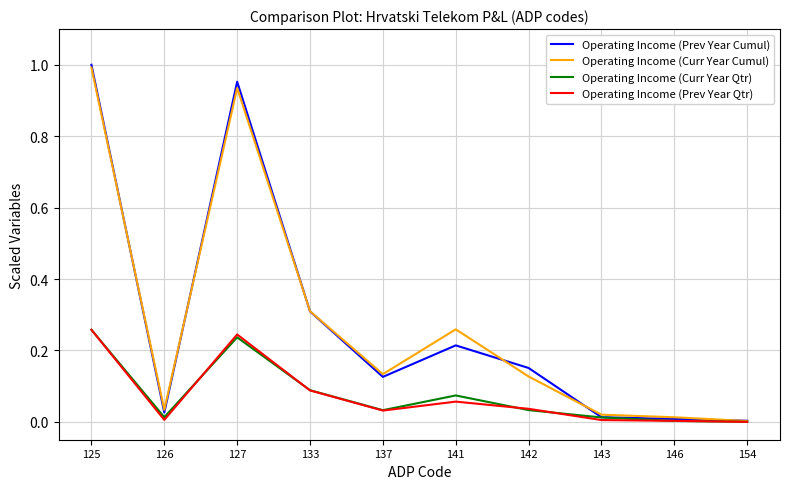

True or false: Operating Income (Curr Year Cumul) has more than 0 points higher than both neighbors.

True